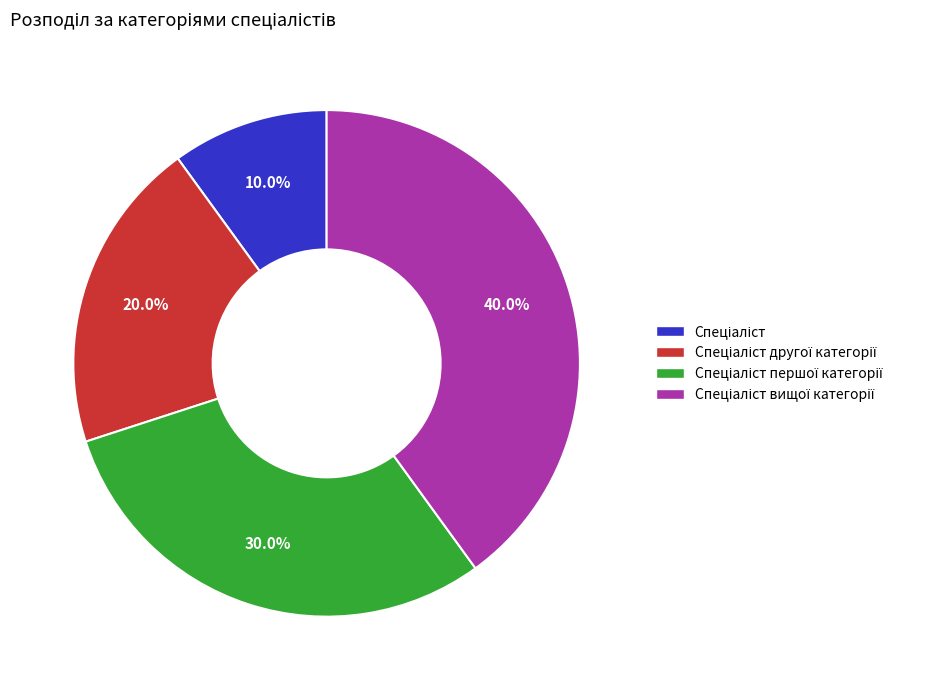

Is there any slice that represents more than half of the pie?

No